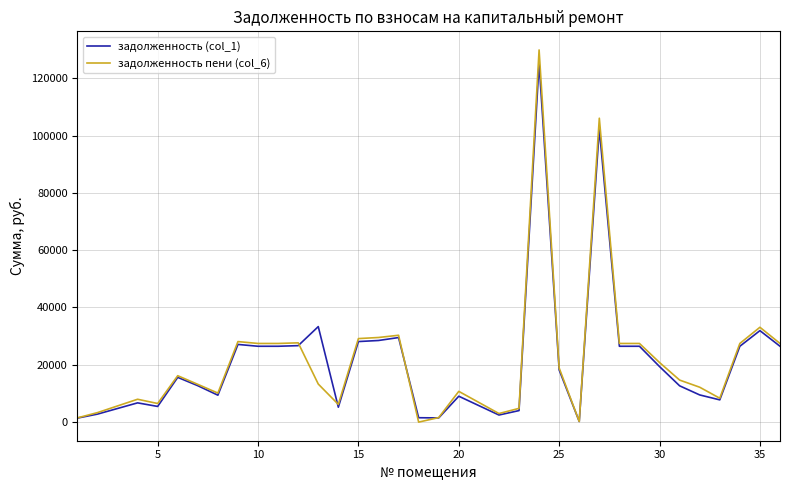

Which series has the widest spread of values?

задолженность пени (col_6)